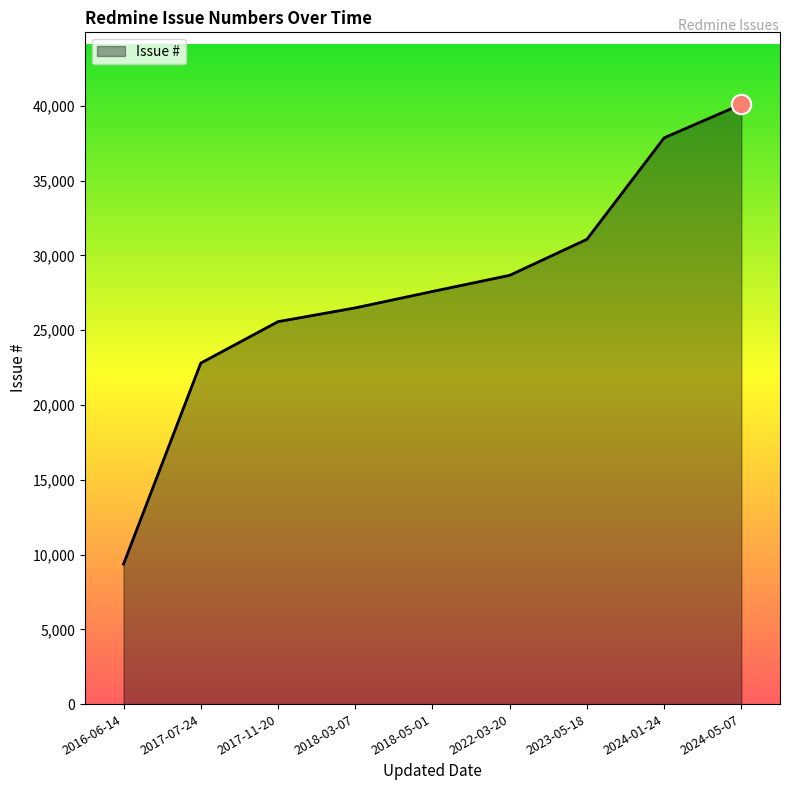

At which category does the chart reach its peak across all series?

2024-05-07